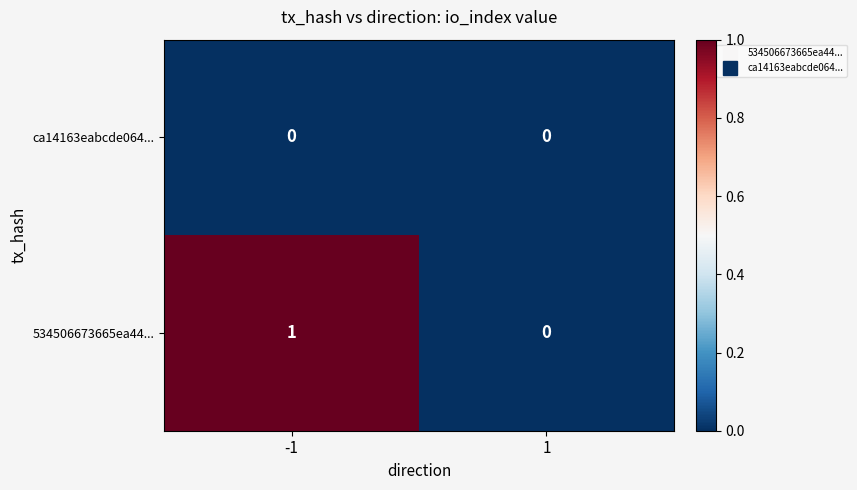

Which series has the largest total across all categories?

534506673665ea44...